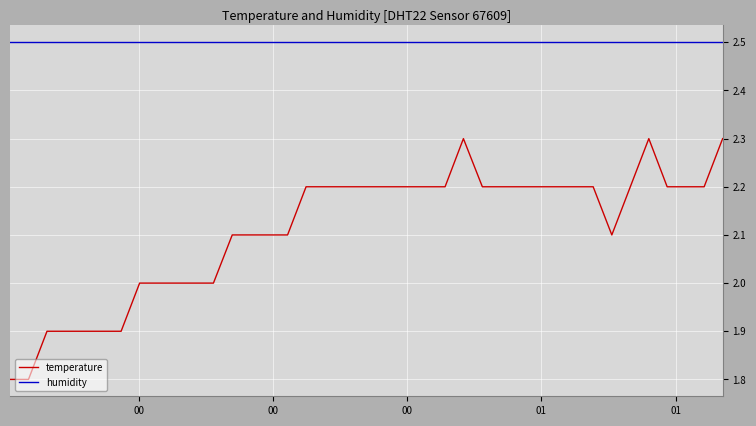

What is the difference between the maximum and minimum values in the temperature series?

0.5